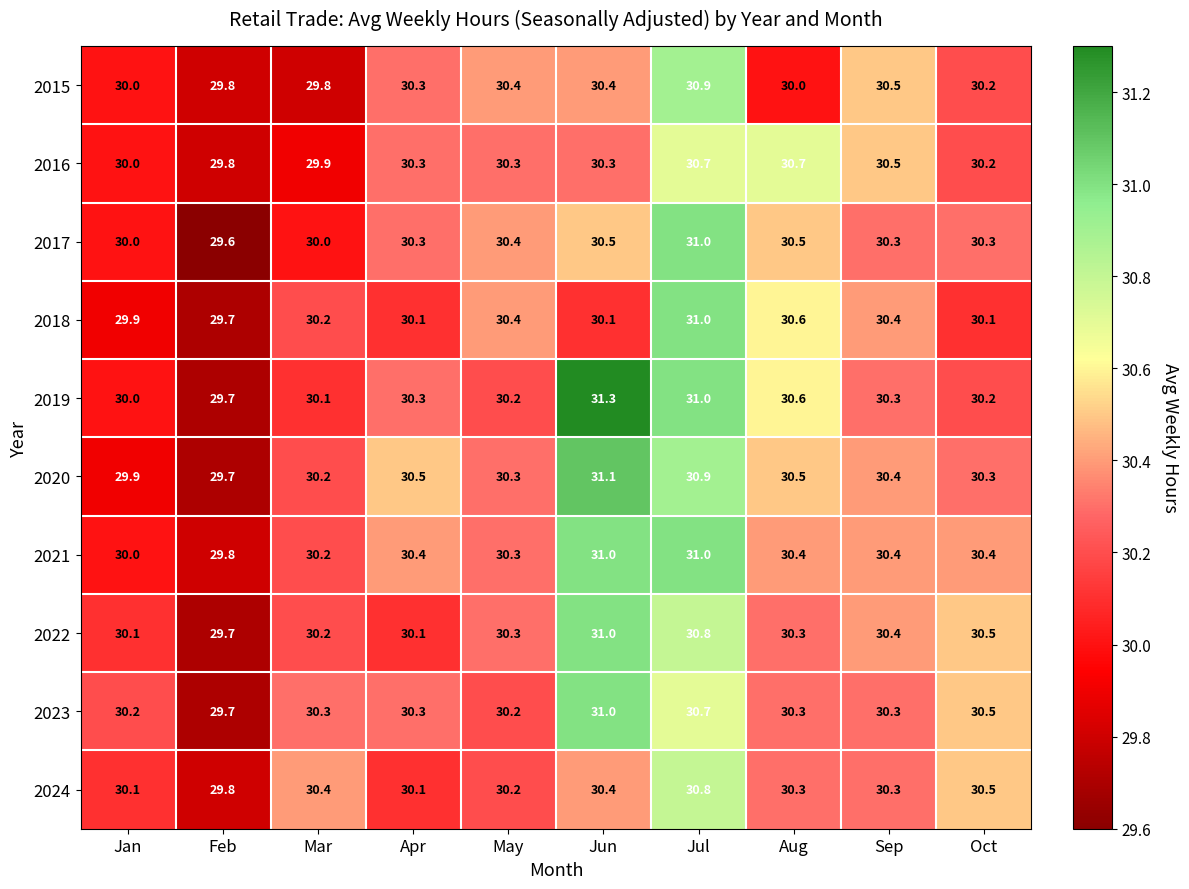

How many data points does each series have?

10